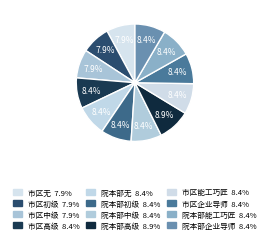

Rank the categories by value from lowest to highest.

市区无, 市区初级, 市区中级, 市区高级, 院本部无, 院本部初级, 院本部中级, 市区能工巧匠, 市区企业导师, 院本部能工巧匠, 院本部企业导师, 院本部高级